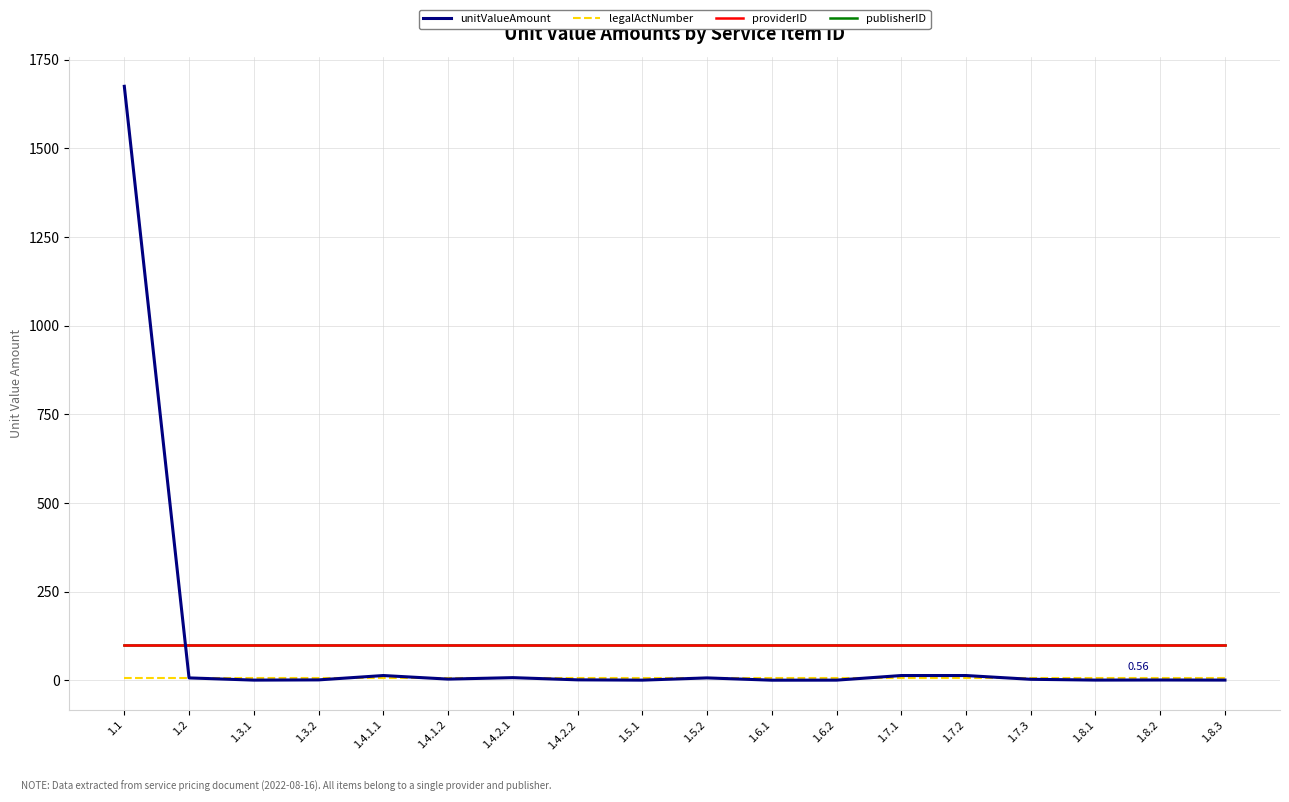

Is the value of legalActNumber at 1.8.2 greater than the value of unitValueAmount at 1.5.1?

Yes